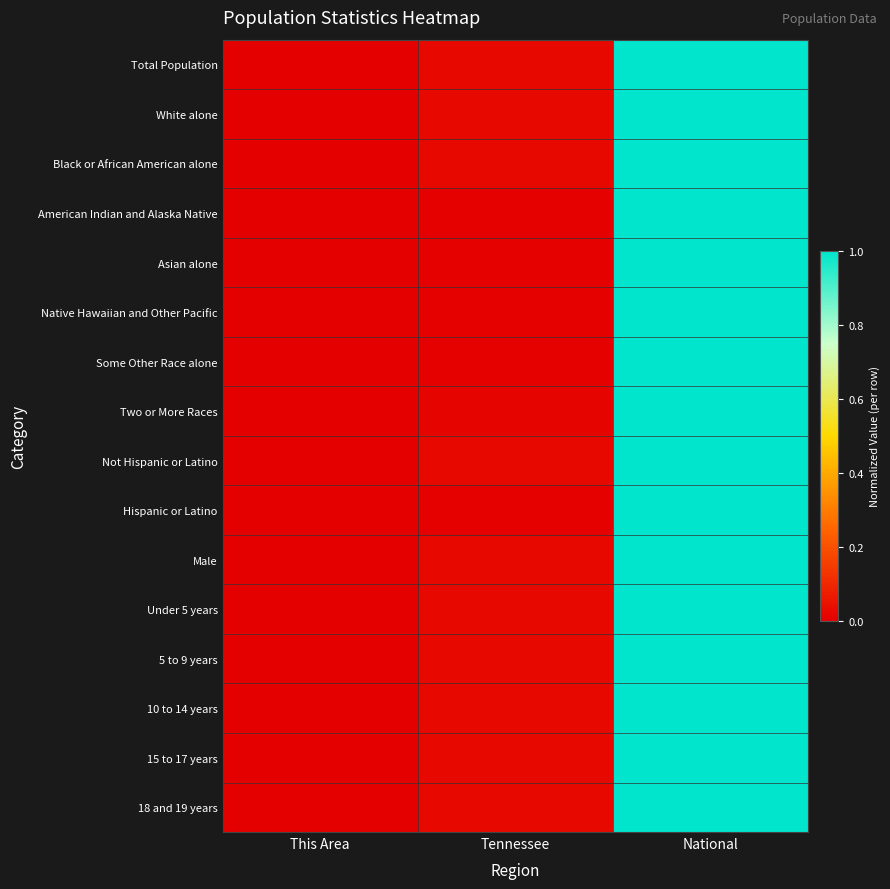

How many data points does each series have?

3